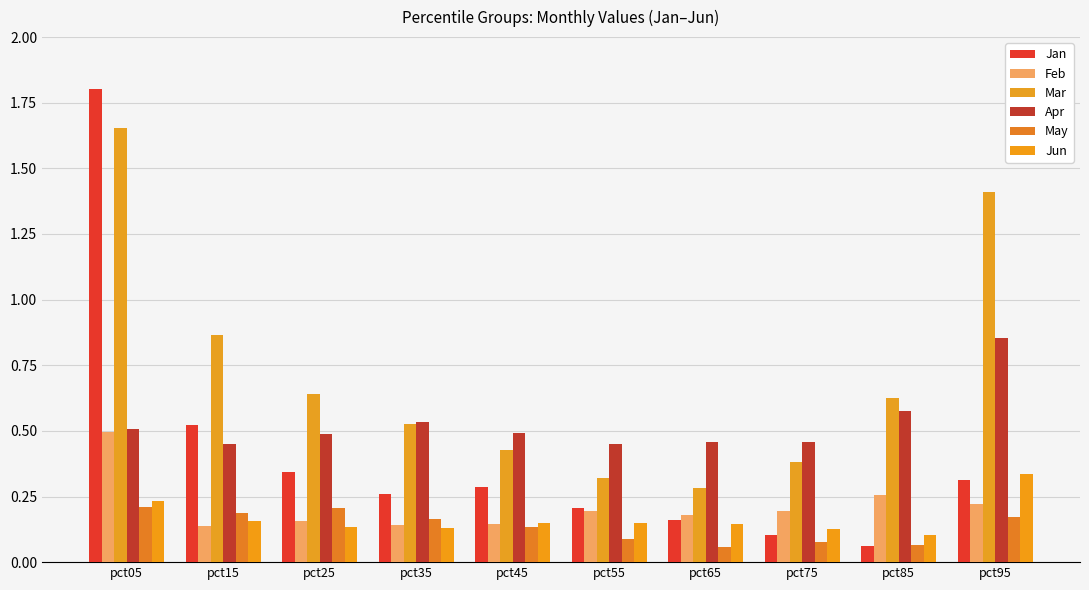

At which category is the sum across all series the highest?

pct05